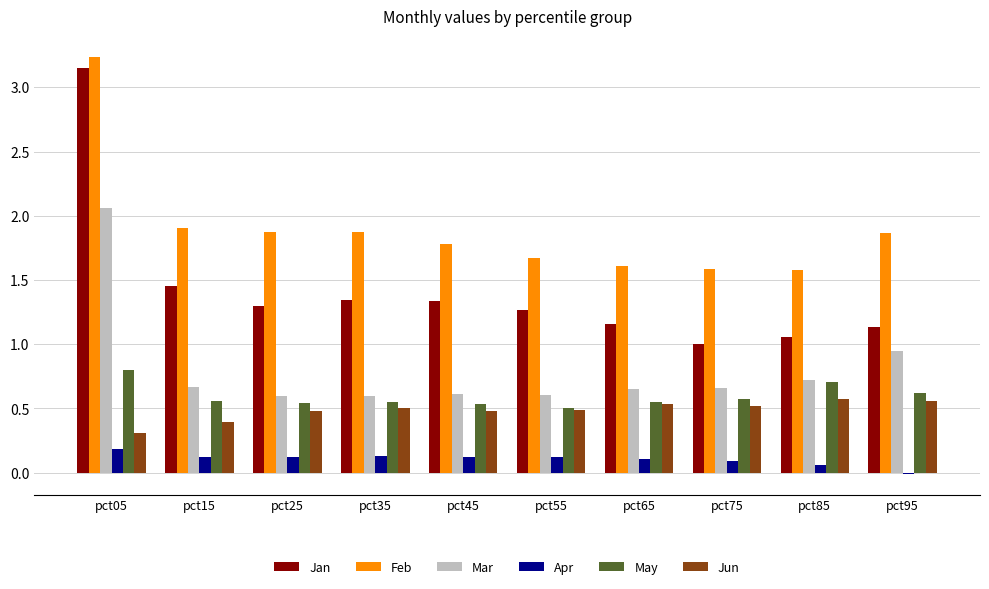

Which series has the largest total across all categories?

Feb